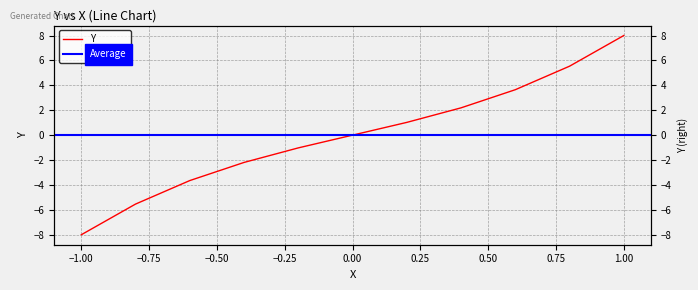

How many negative values are there?

5